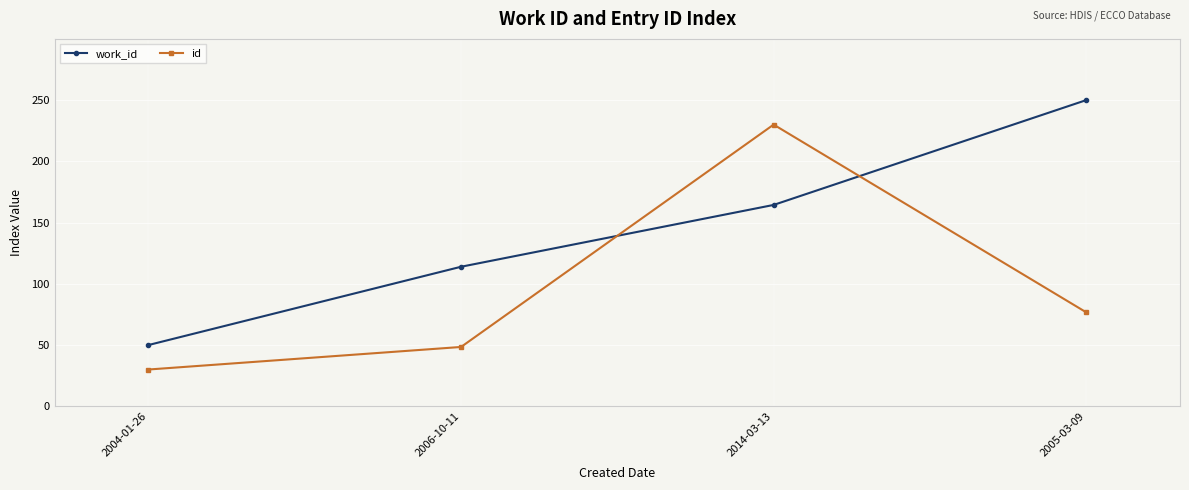

What is the sum of all work_id values?

578.3